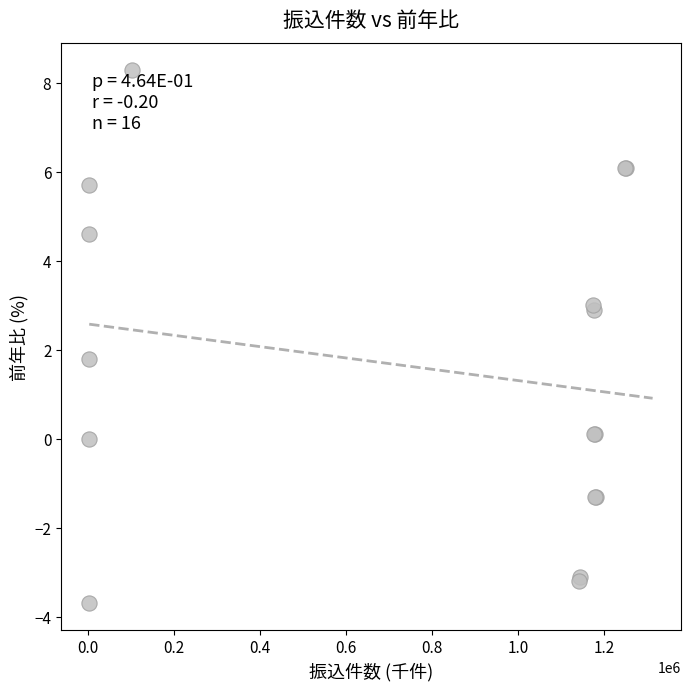

What Y value in the scatter plot is closest to 2?

1.8